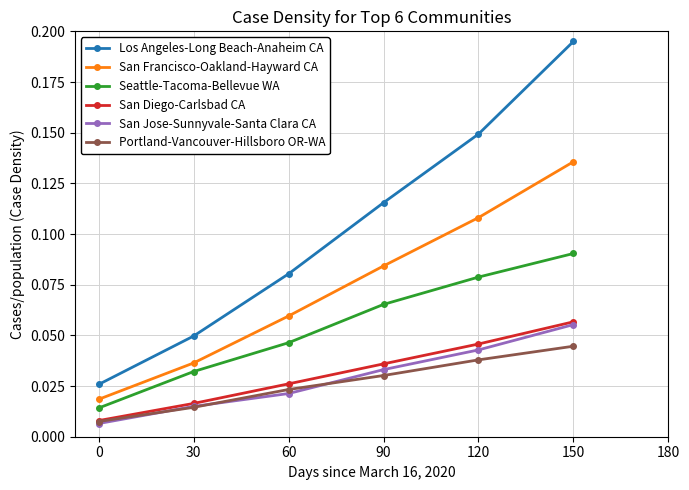

True or false: San Francisco-Oakland-Hayward CA and San Diego-Carlsbad CA cross at least once.

False